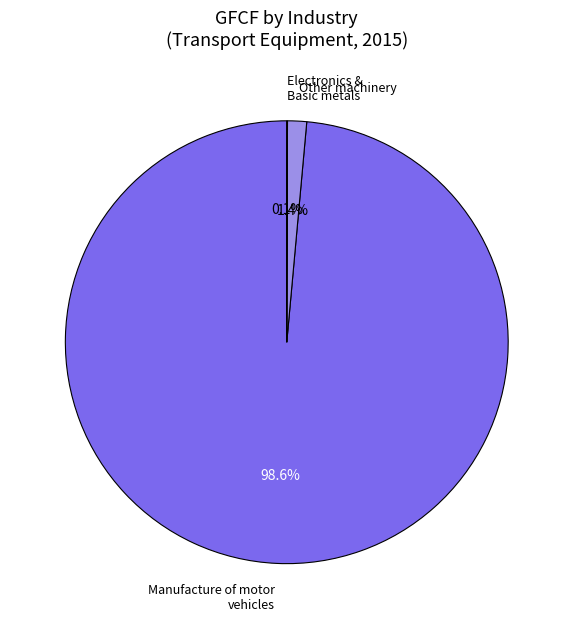

Does any single category account for the majority?

Yes